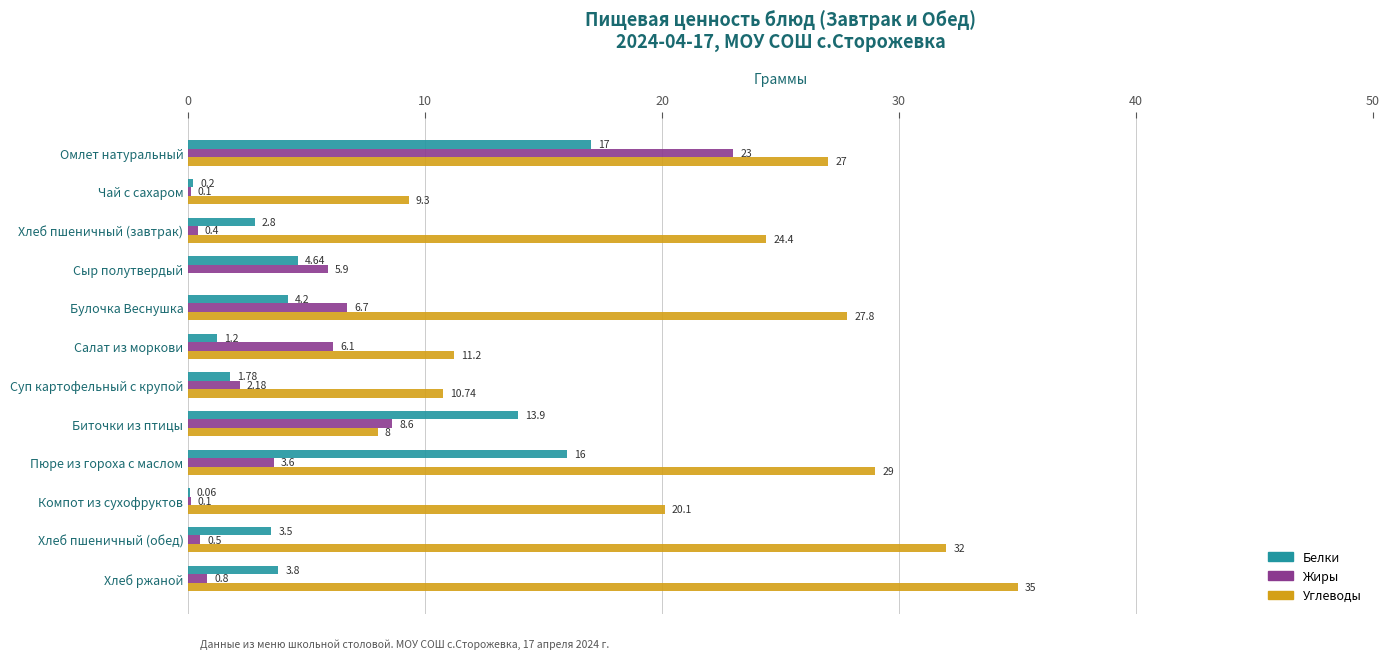

Count the number of data series in this chart.

3